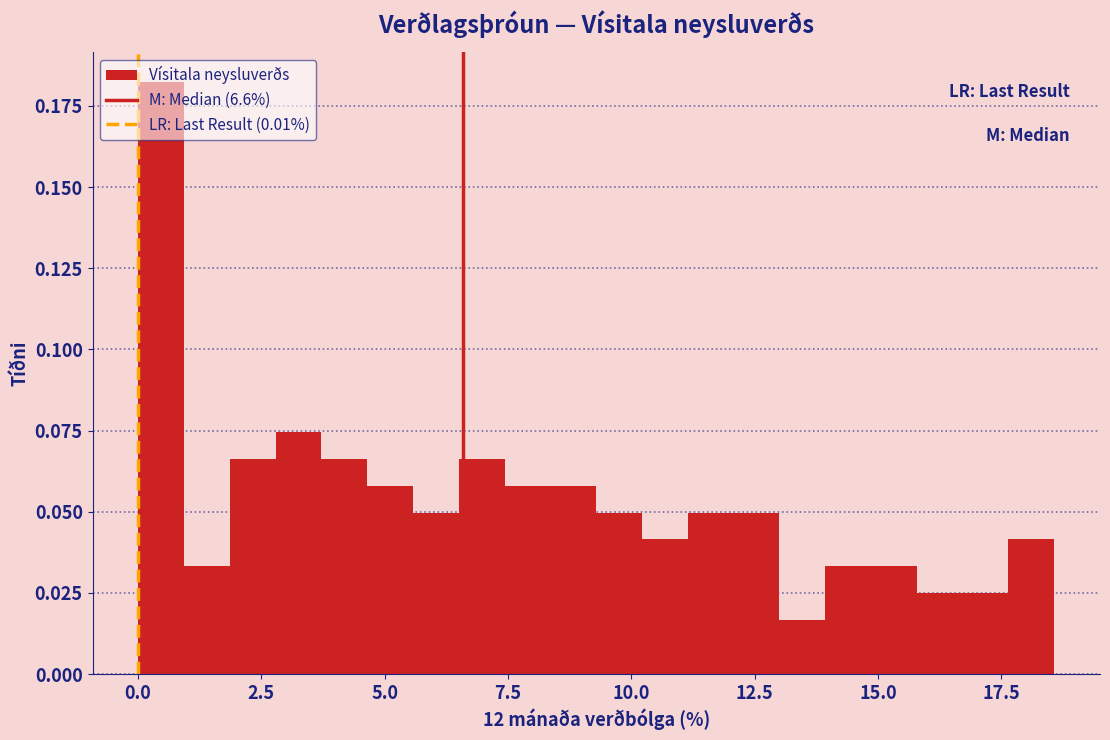

Around what value on the x-axis is the tallest bar? Give the approximate position of its centre, as read against the axis.

0.5